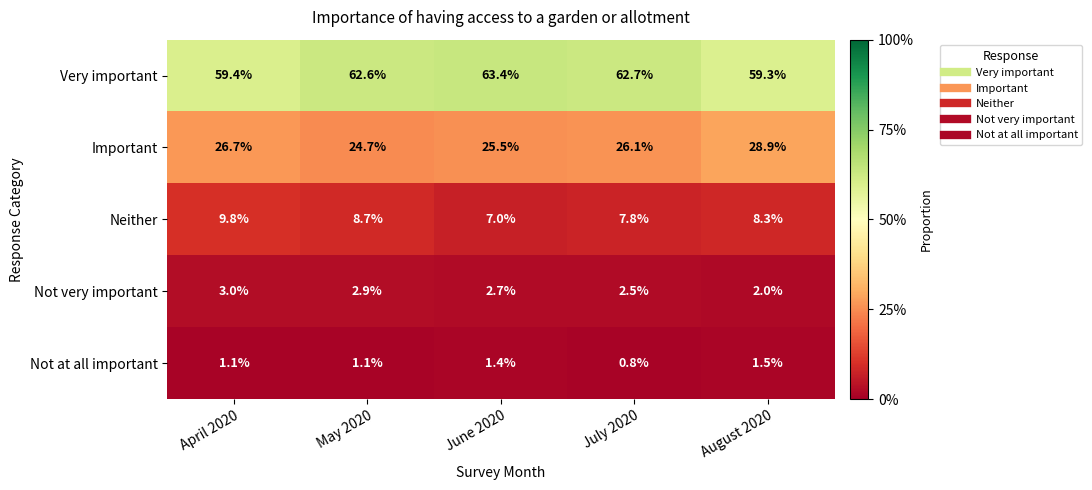

Reading left to right, what are all the values shown in this chart?

Very important: April 2020=59.4	May 2020=62.6	June 2020=63.4	July 2020=62.7	August 2020=59.3
Important: April 2020=26.7	May 2020=24.7	June 2020=25.5	July 2020=26.1	August 2020=28.9
Neither: April 2020=9.8	May 2020=8.7	June 2020=7.0	July 2020=7.8	August 2020=8.3
Not very important: April 2020=3.0	May 2020=2.9	June 2020=2.7	July 2020=2.5	August 2020=2.0
Not at all important: April 2020=1.1	May 2020=1.1	June 2020=1.4	July 2020=0.8	August 2020=1.5